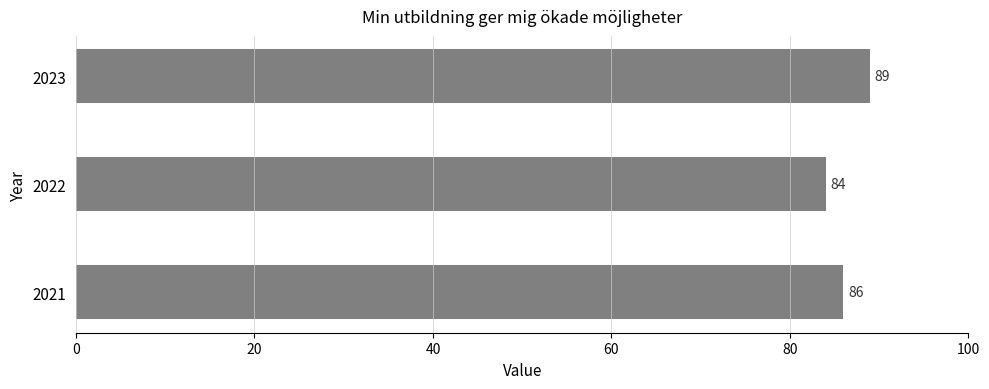

At which label is the value closest to 86?

2021